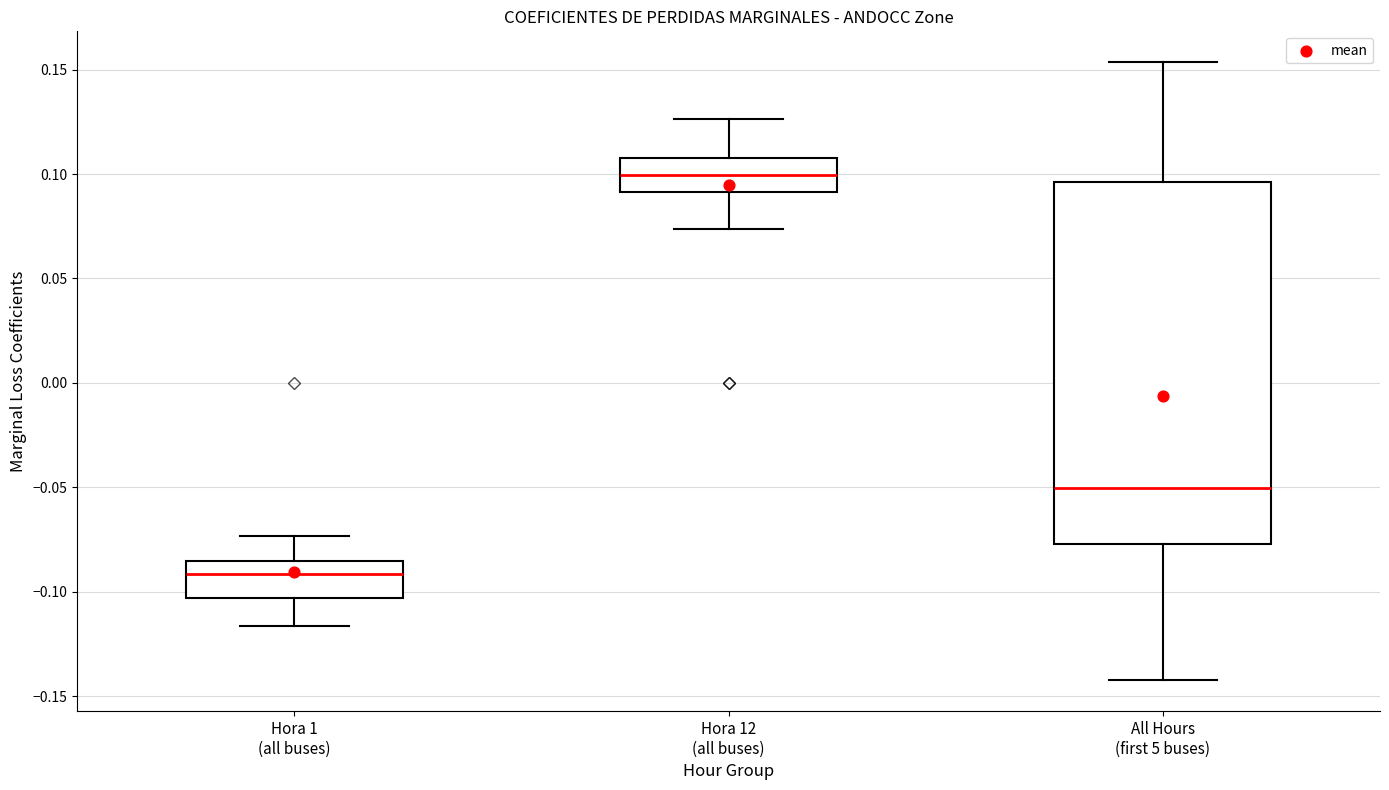

Which box's median line is the lowest?

Hora 1 (all buses)